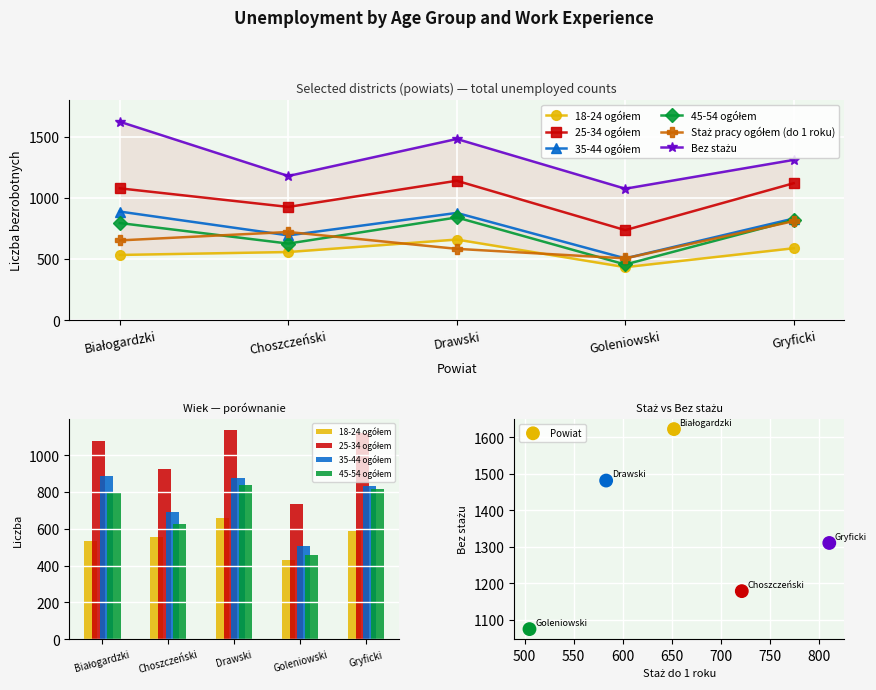

Which series contains the highest Y value?

Bez stażu